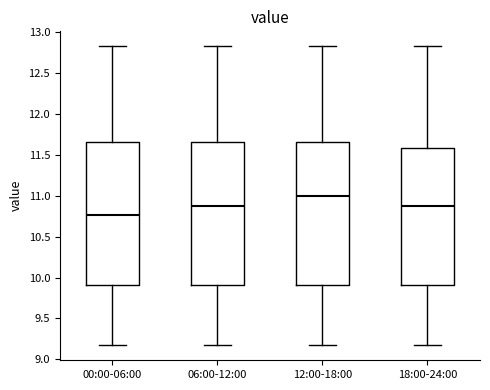

Where does the median line of the box for 06:00-12:00 sit on the y-axis? The values are not printed on the chart, so give them approximately, as read against the axis.

10.90